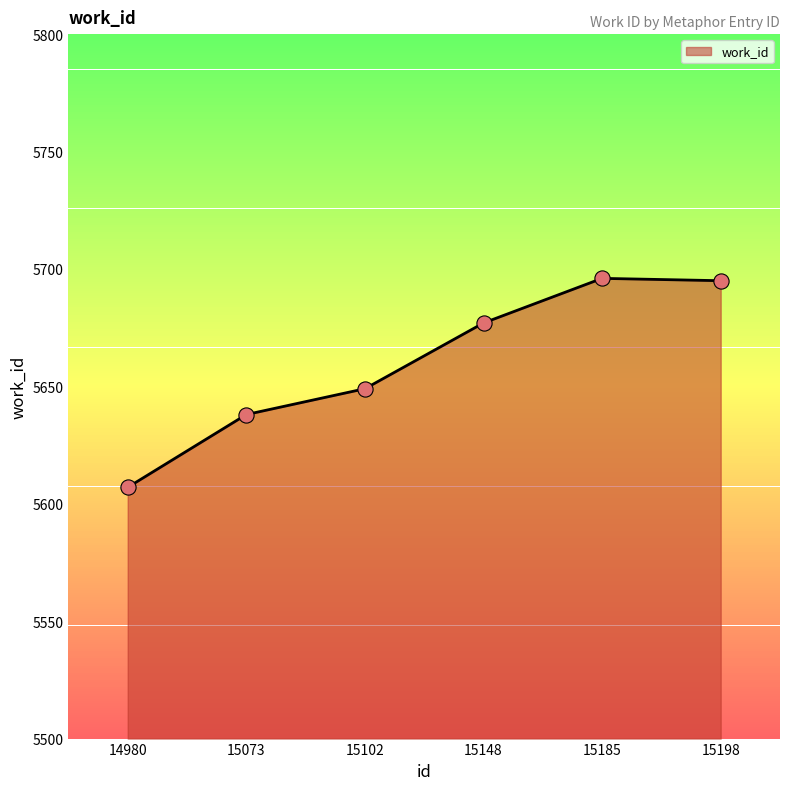

What is the change in value from 15073 to 15198?

+57